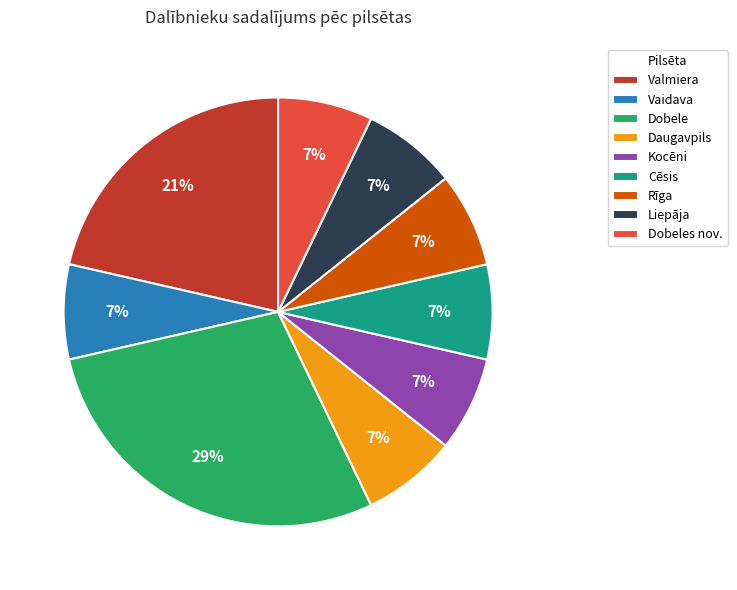

To the nearest percent, what percentage of the pie is Liepāja?

7%